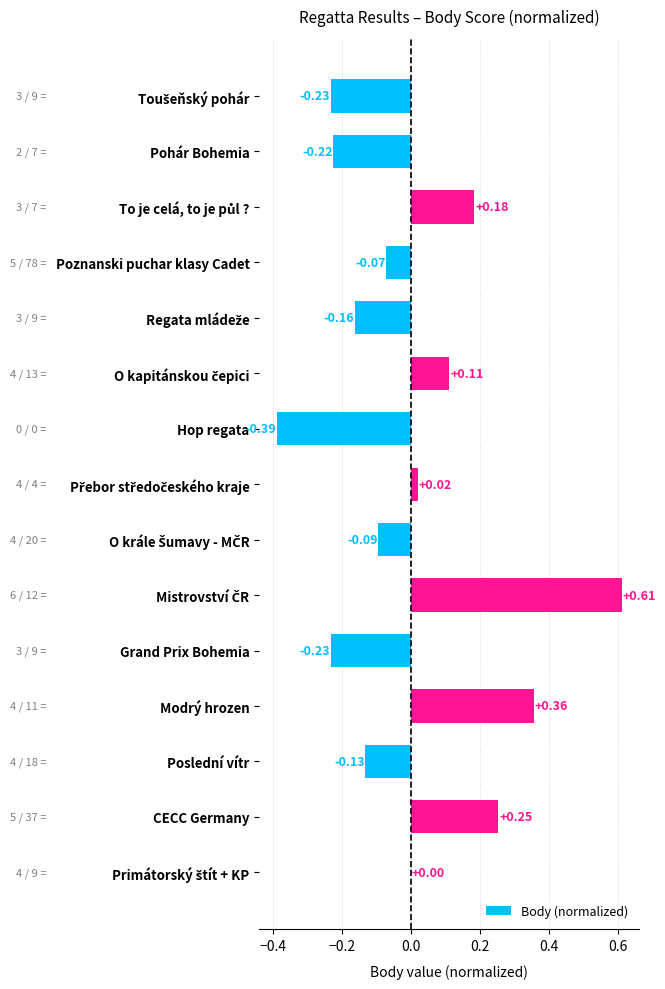

Which has a higher value, Poslední vítr or Pohár Bohemia?

Poslední vítr